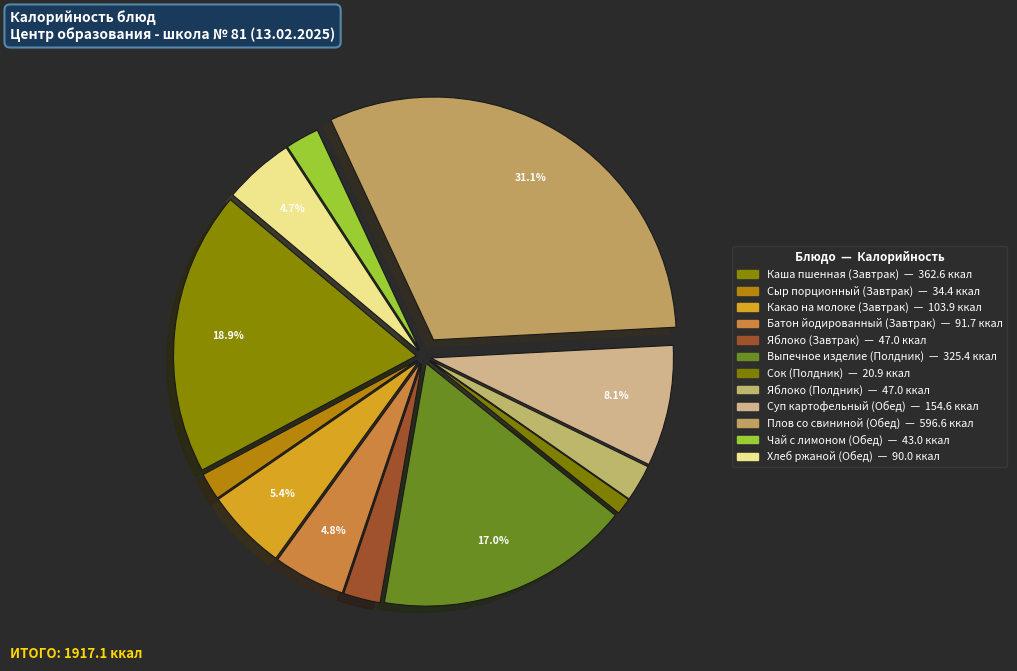

What percentage is the Выпечное изделие (Полдник) slice, to the nearest percent?

17%